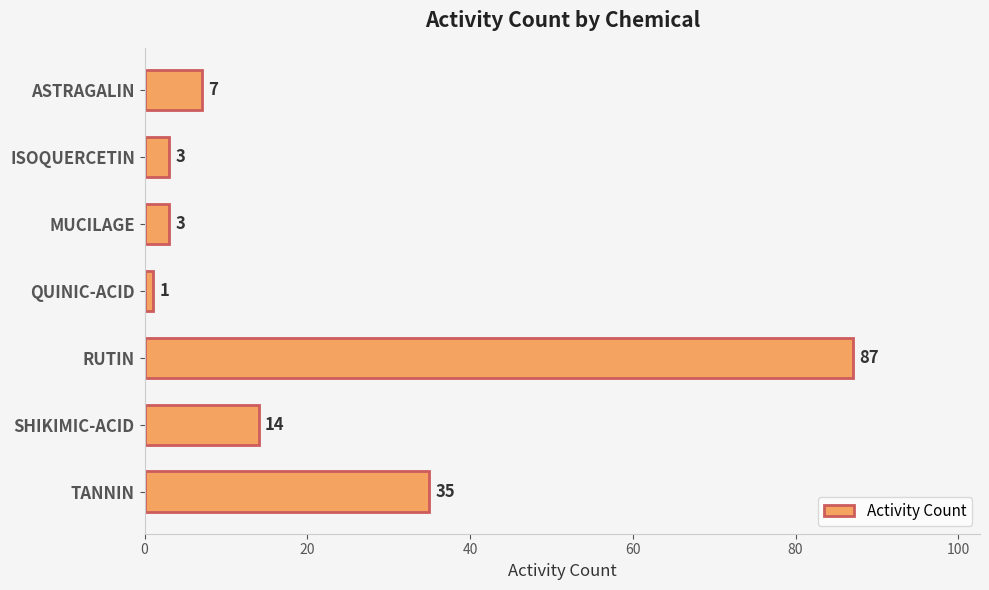

Count the number of data series in this chart.

1